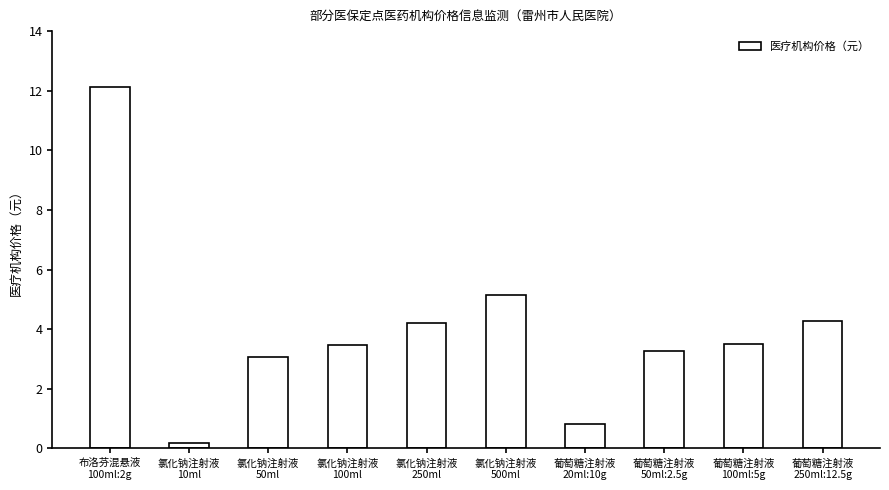

What is the greatest value displayed?

12.1